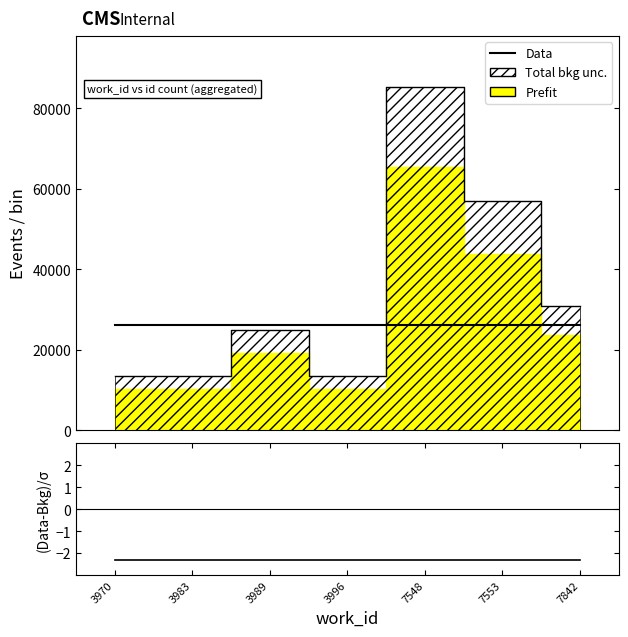

At which label is Data closest to 26171?

3970